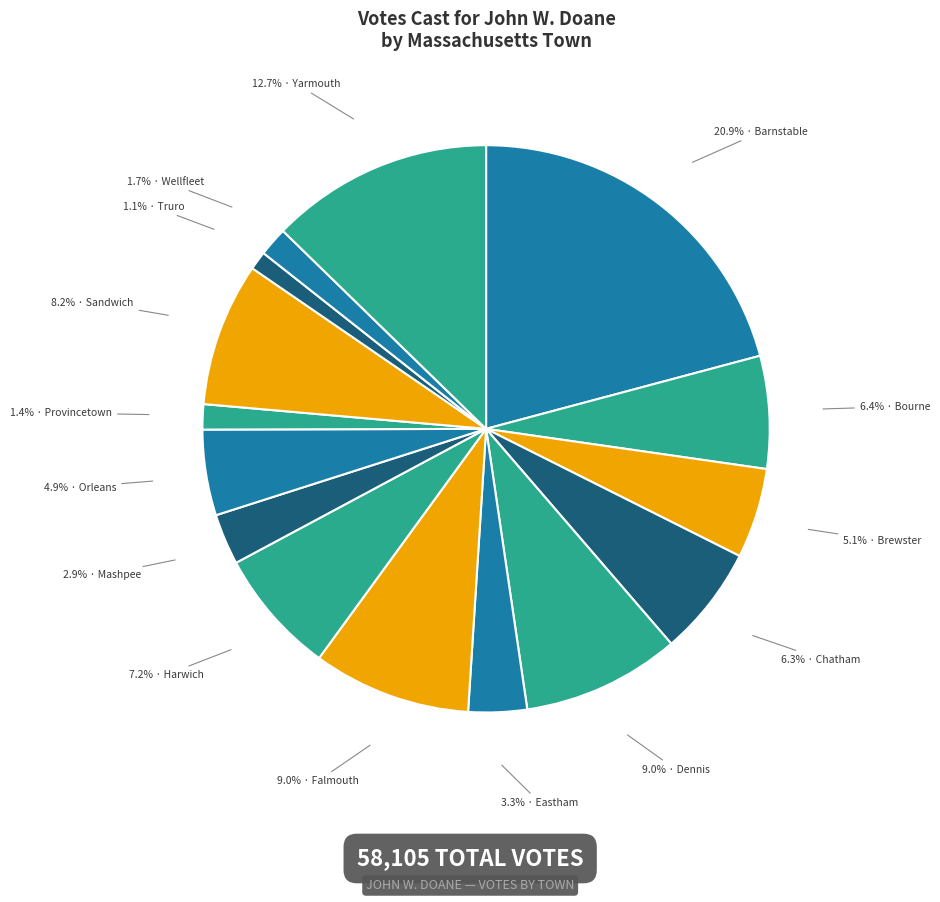

How many slices are in this pie chart?

15